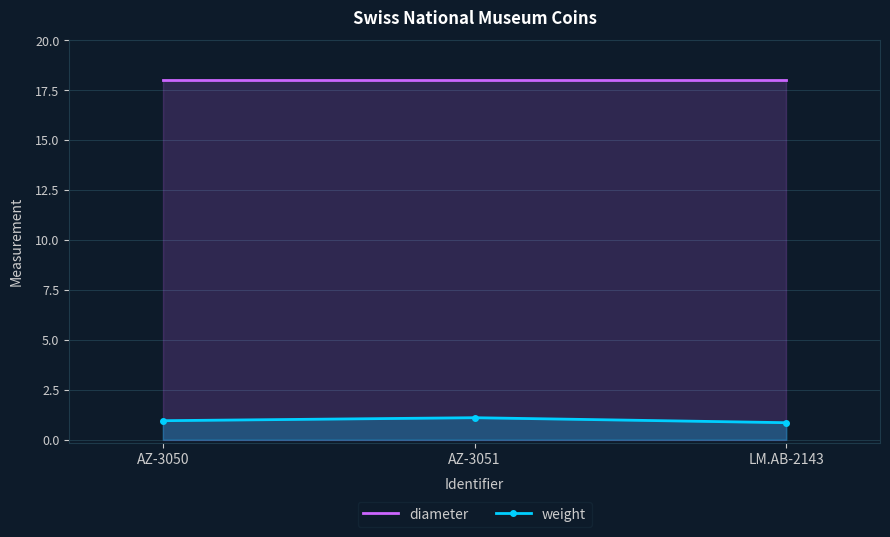

Is it true that diameter equals 6.2 at AZ-3050?

False